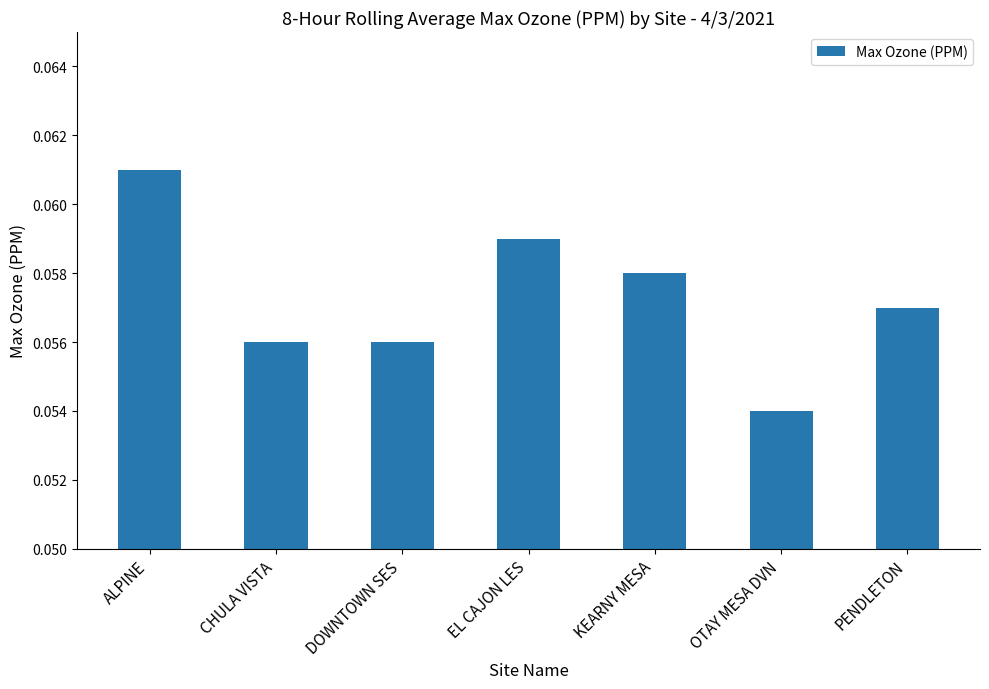

What is the sum of all values?

0.4